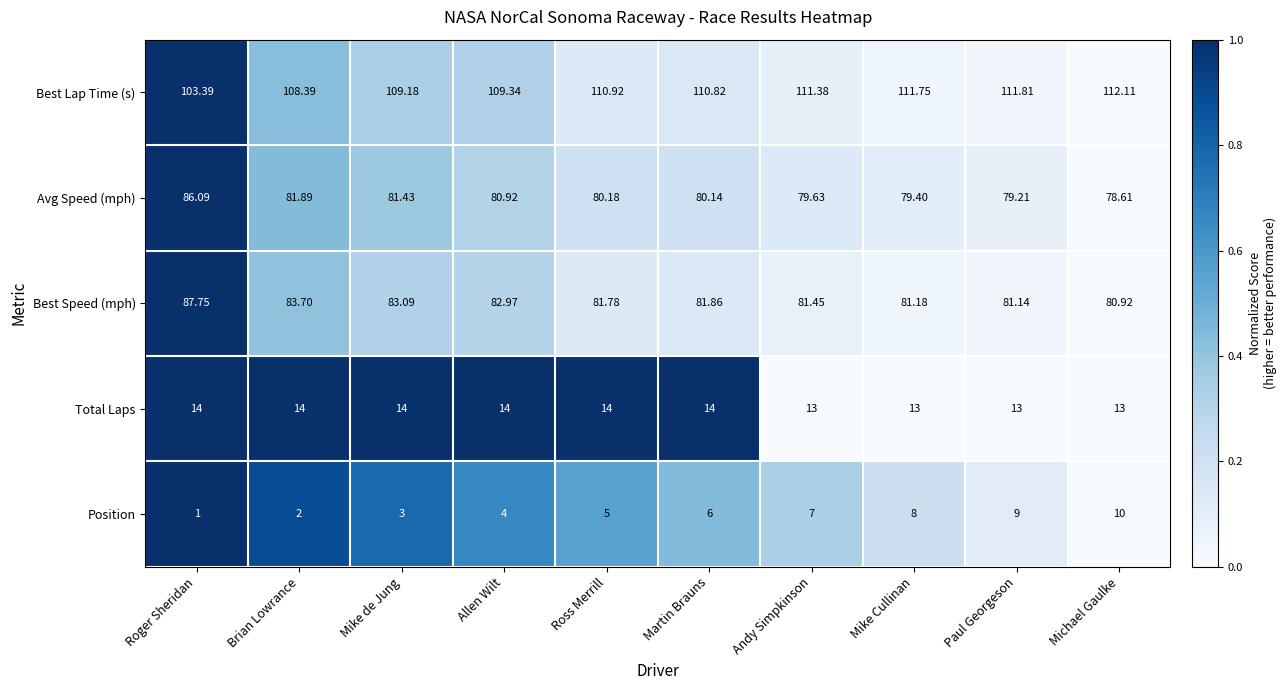

Count the number of categories in the chart.

10